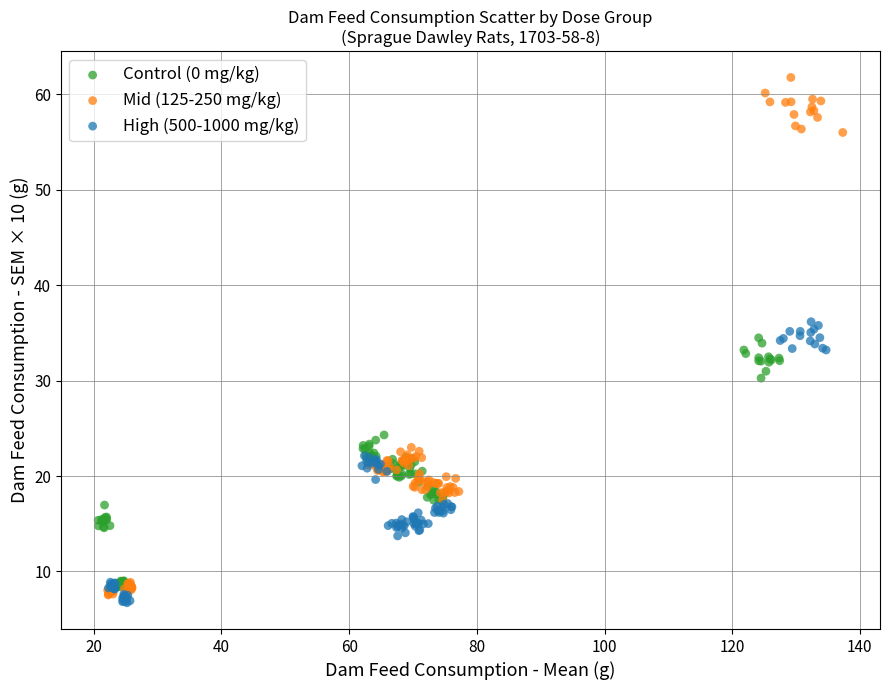

Which series contains the highest Y value?

Mid (125-250 mg/kg)